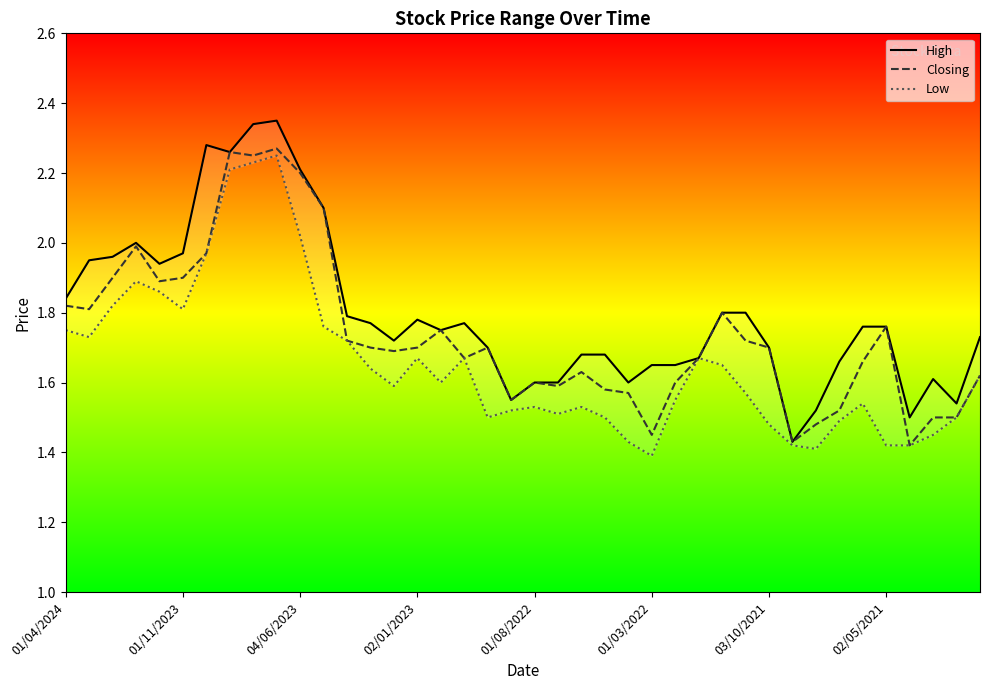

True or false: High and Low cross at least once.

False